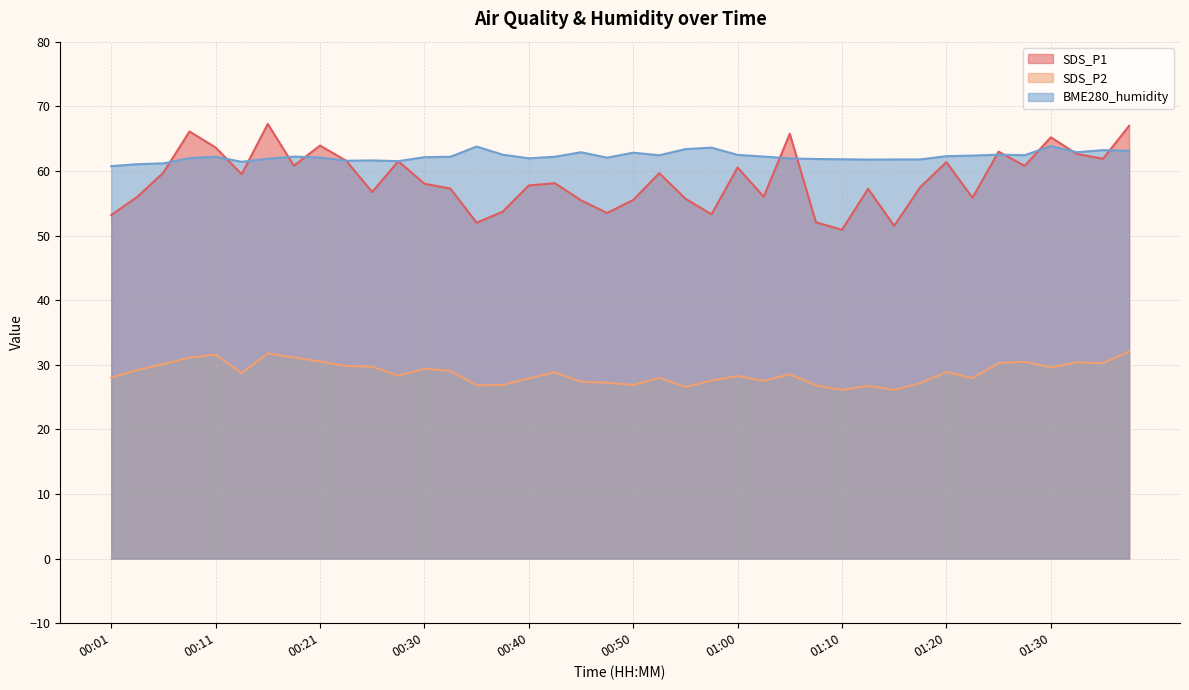

Is the value of SDS_P2 at 00:45 greater than the value of SDS_P1 at 00:03?

No